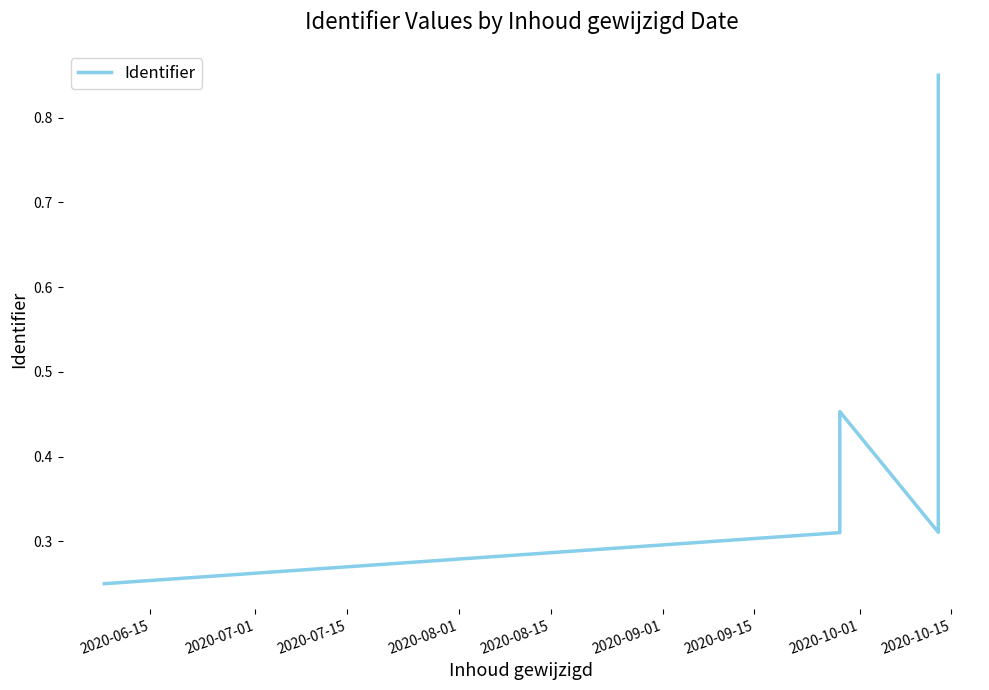

Reading right to left, transcribe all the data shown in this chart.

0.8	0.3	0.5	0.5	0.3	0.3	0.3	0.3	0.3	0.3	0.3	0.2